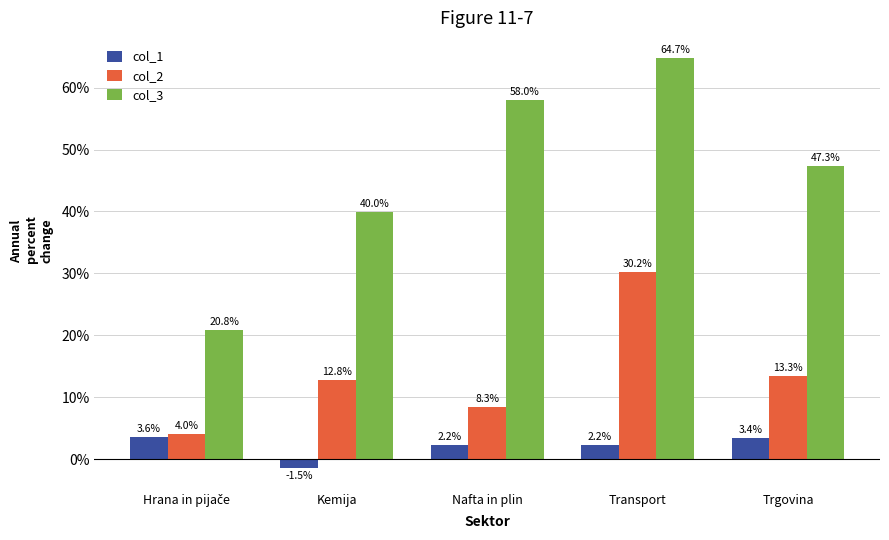

Are the bars grouped side by side (vs. stacked)?

Yes